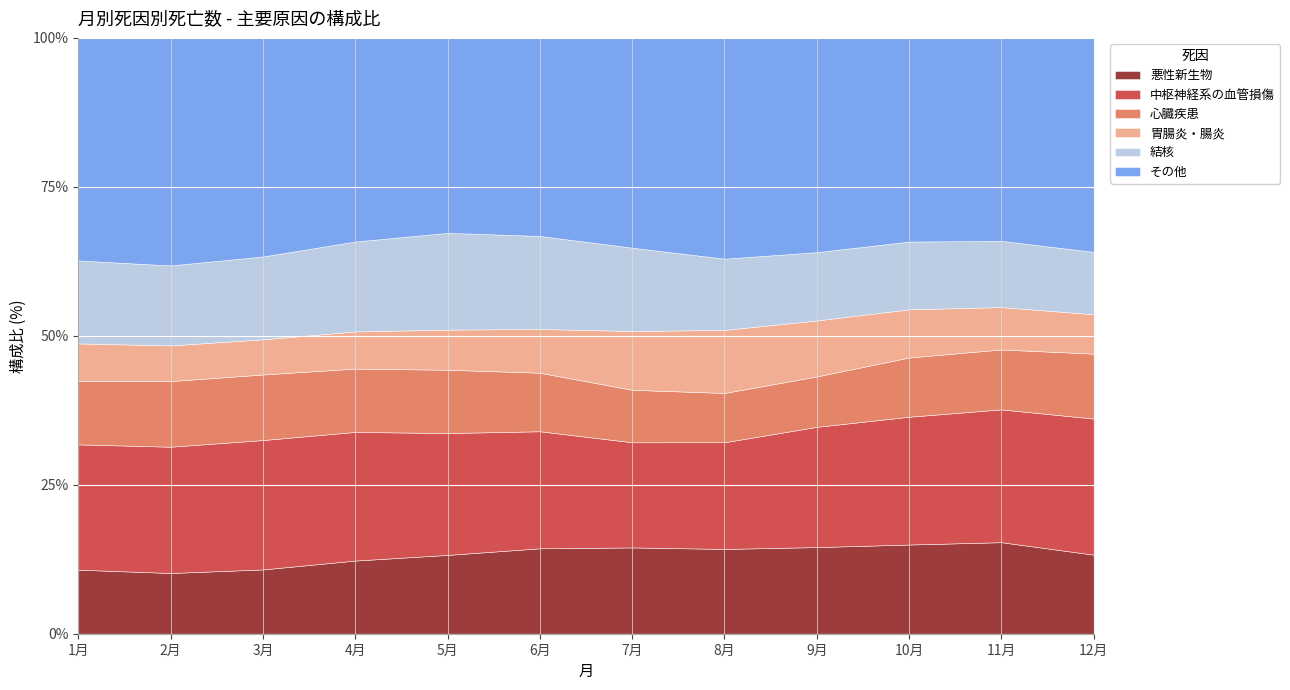

Is the value of 心臓疾患 at 3月 greater than the value of 悪性新生物 at 7月?

No